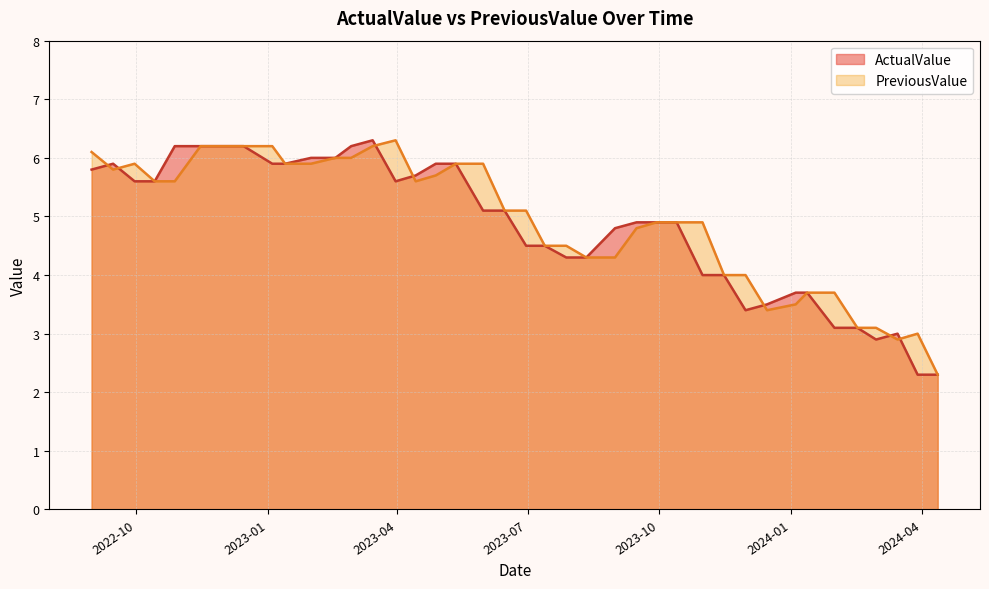

List the series in order of their overall mean, lowest first.

ActualValue, PreviousValue